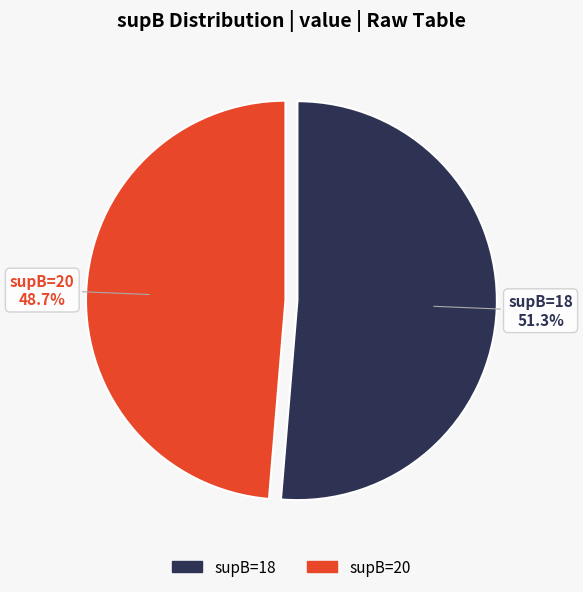

Does any single category account for the majority?

Yes